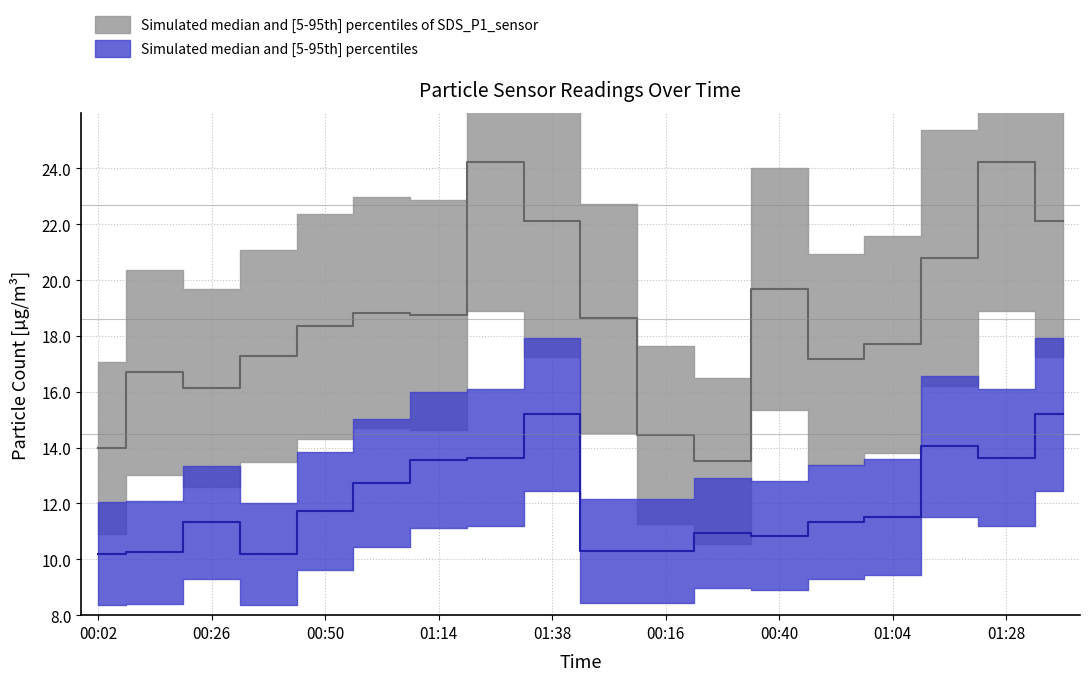

At which category does SDS_P1 reach its first local valley?

00:26